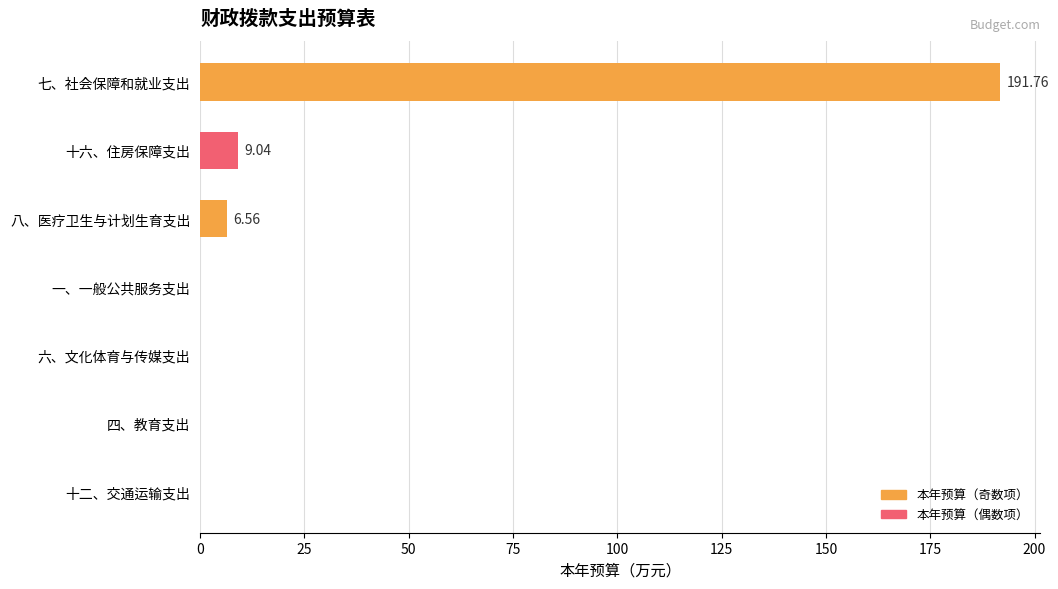

Which has a higher value, 十六、住房保障支出 or 七、社会保障和就业支出?

七、社会保障和就业支出